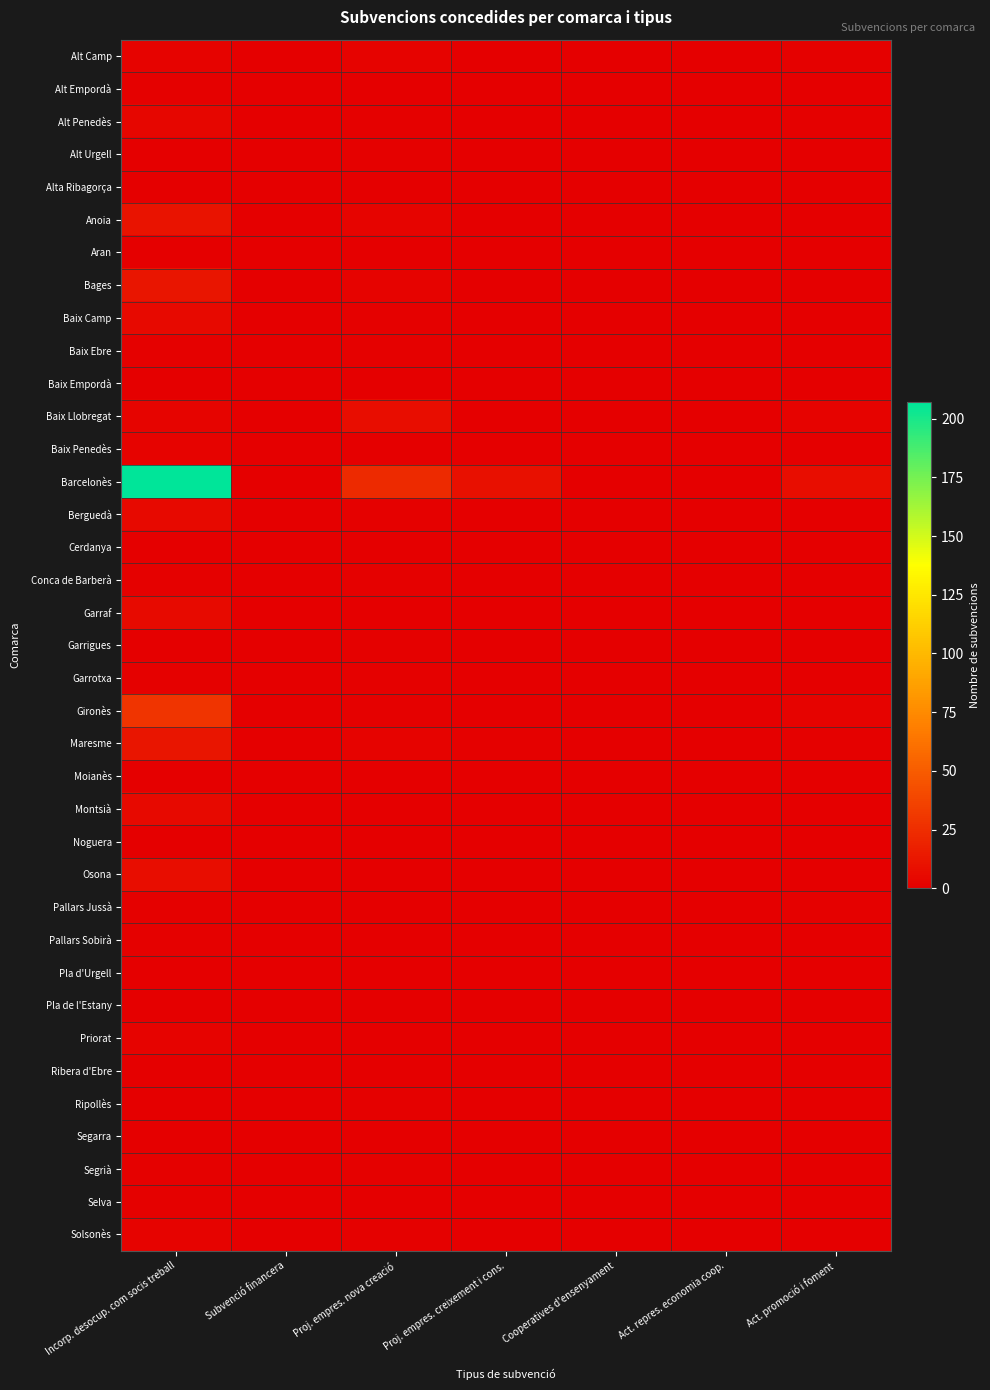

At which category is the sum across all series the highest?

Incorp. desocup. com socis treball